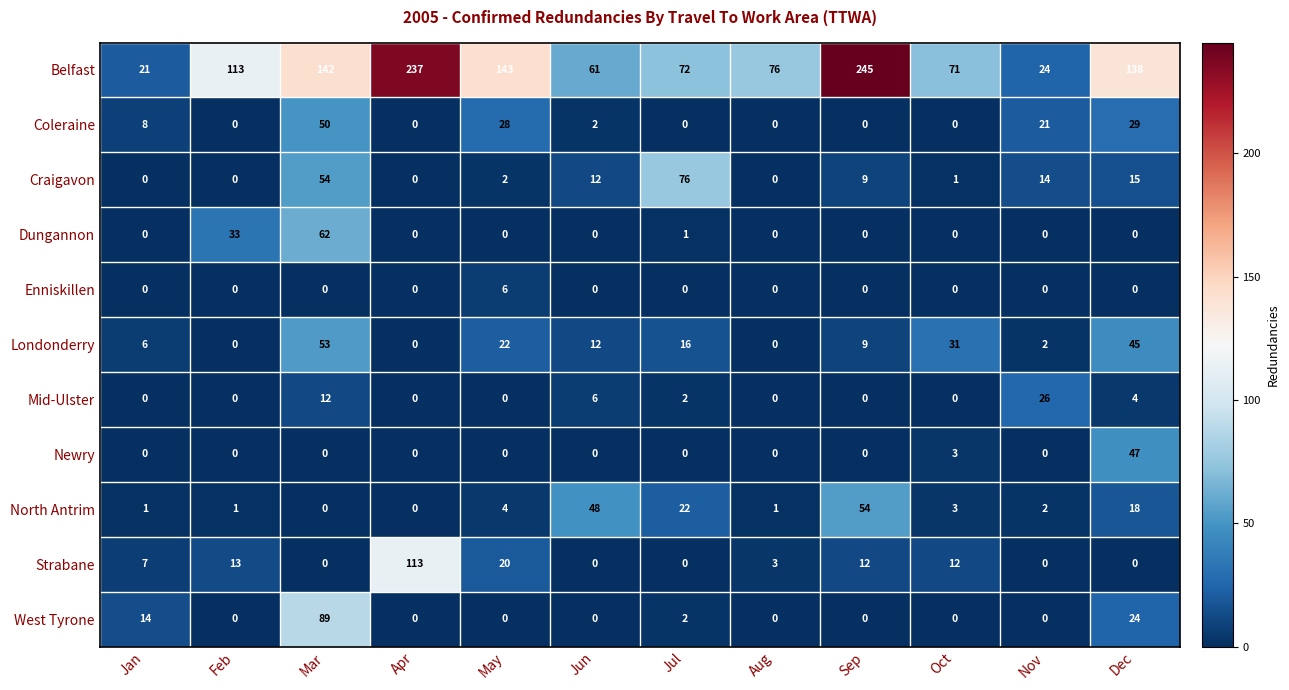

At which category does the chart reach its peak across all series?

Sep